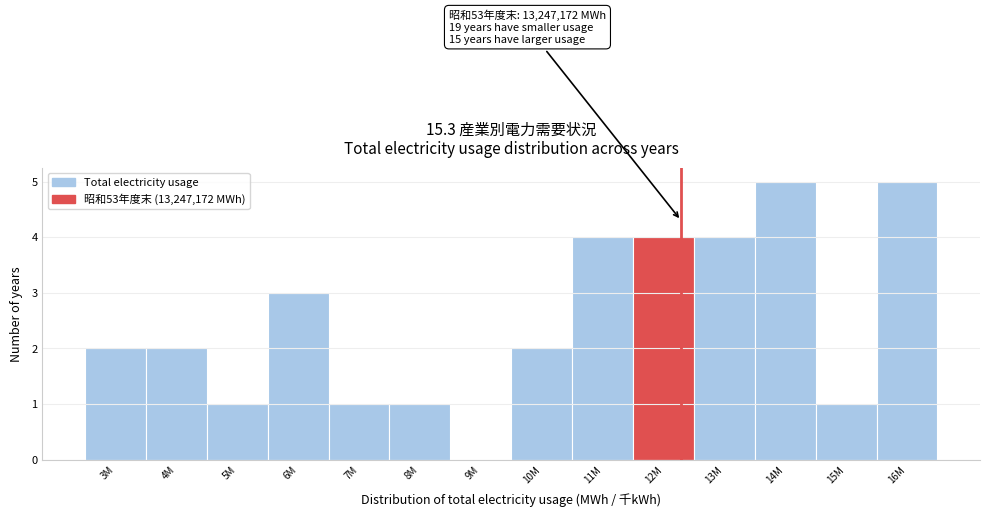

Reading left to right, list all the values displayed in this chart.

3M=2	4M=2	5M=1	6M=3	7M=1	8M=1	9M=0	10M=2	11M=4	12M=4	13M=4	14M=5	15M=1	16M=5